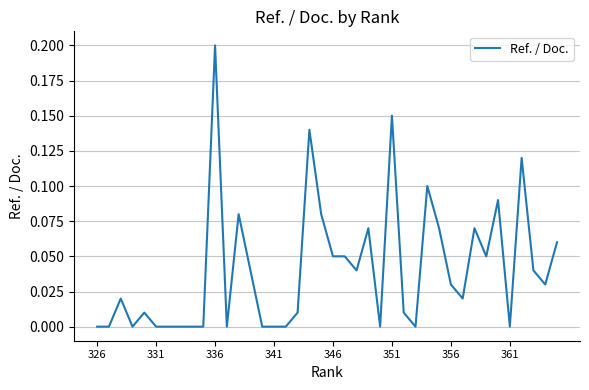

How many lines are shown in the chart?

1